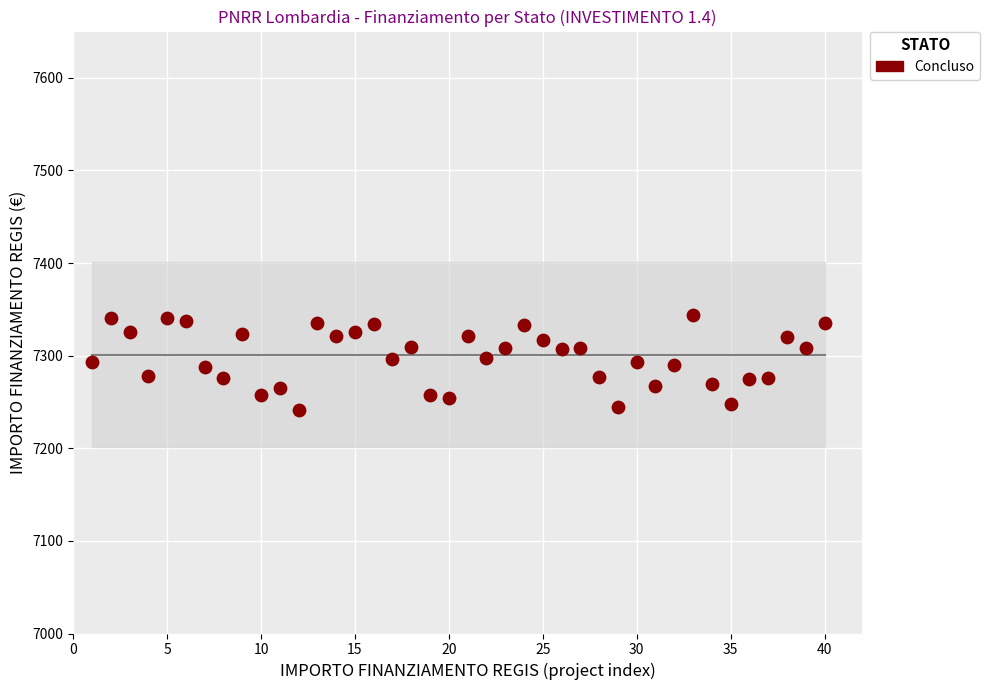

What is the range of X values (max minus min)?

39.0